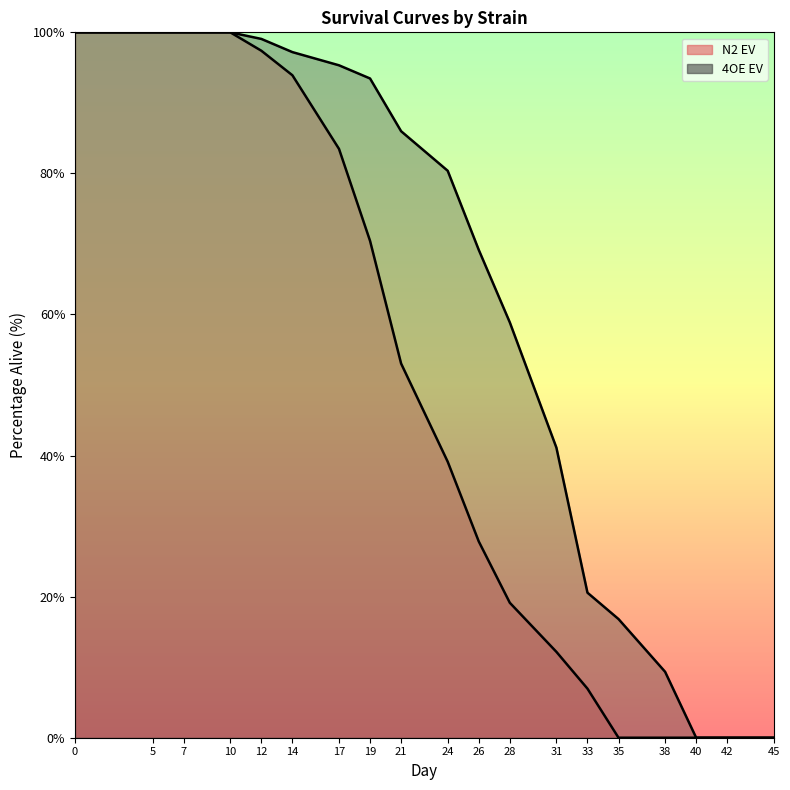

How many series are shown in this chart?

2